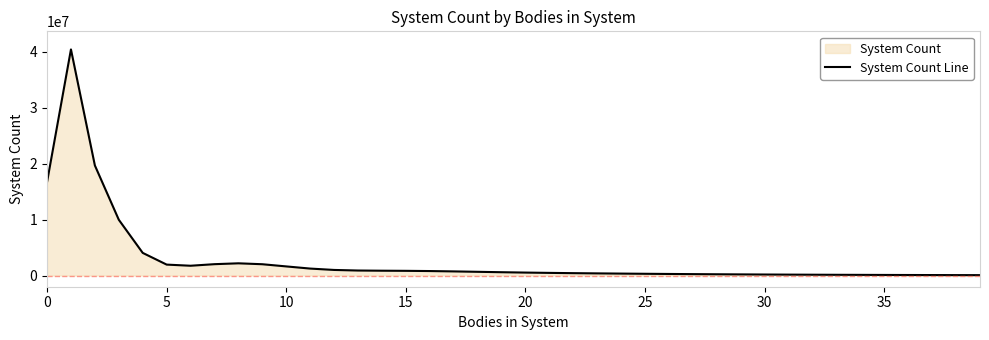

The chart shows a value of 1402487 at 16. True or false?

False